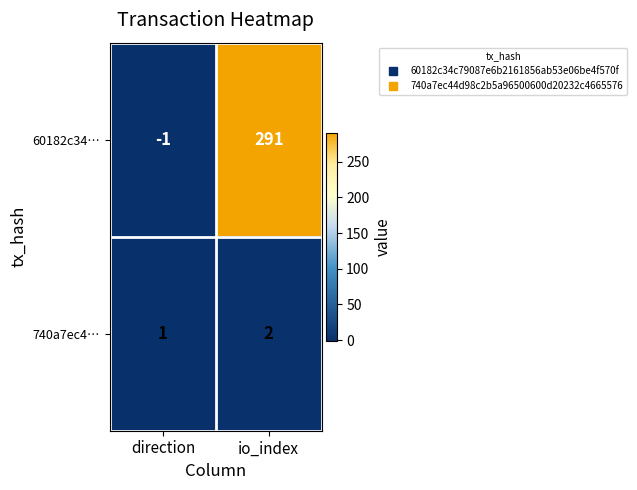

Which series has the largest range (max minus min)?

60182c34…